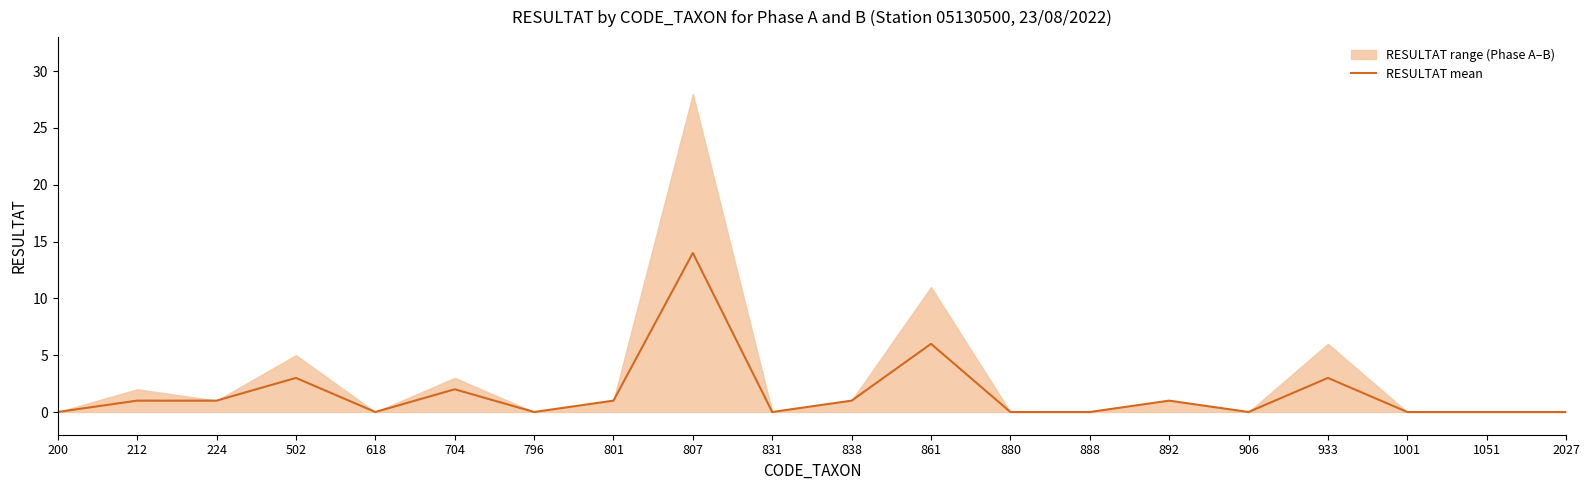

The RESULTAT mean series shows 1 at 224. True or false?

True